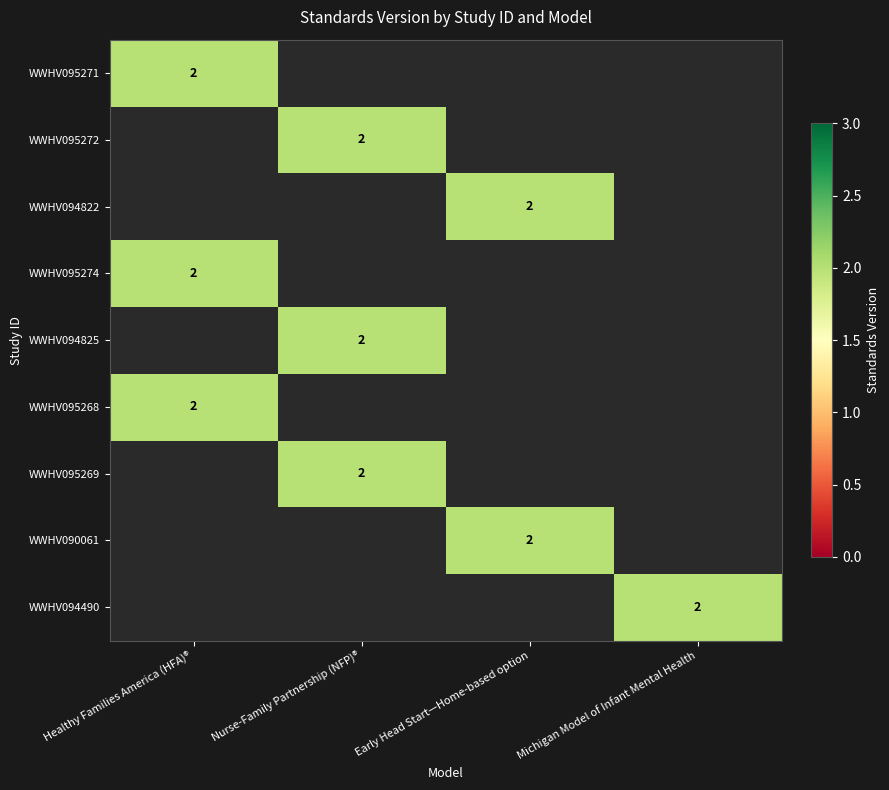

The WWHV095271 series shows 2 at Healthy Families America (HFA)®. True or false?

True